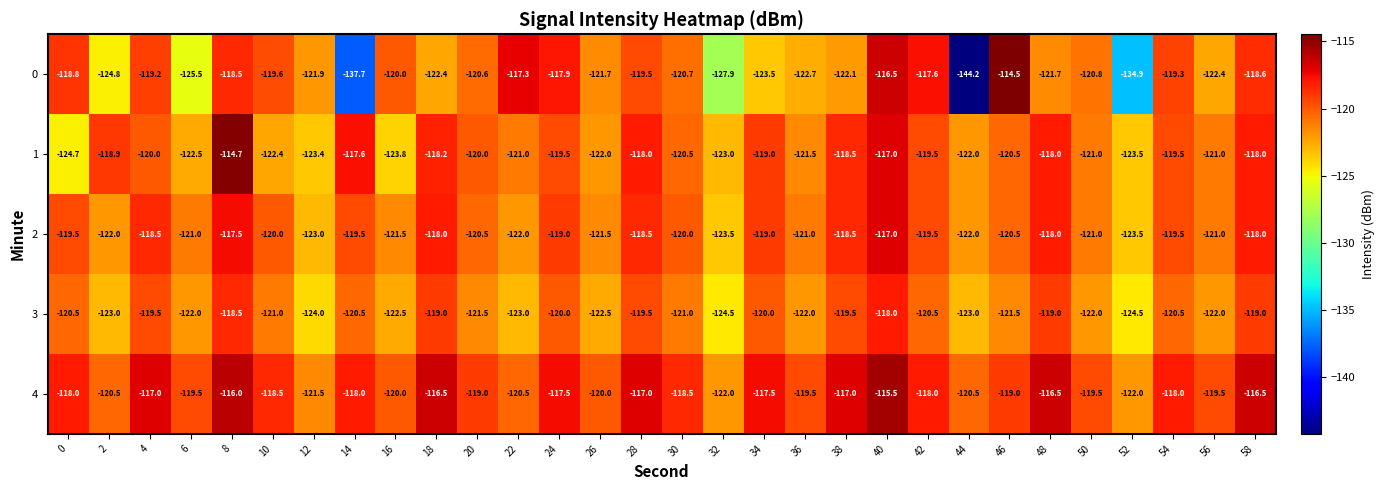

At 22, list the series in order from largest to smallest.

0, 4, 1, 2, 3